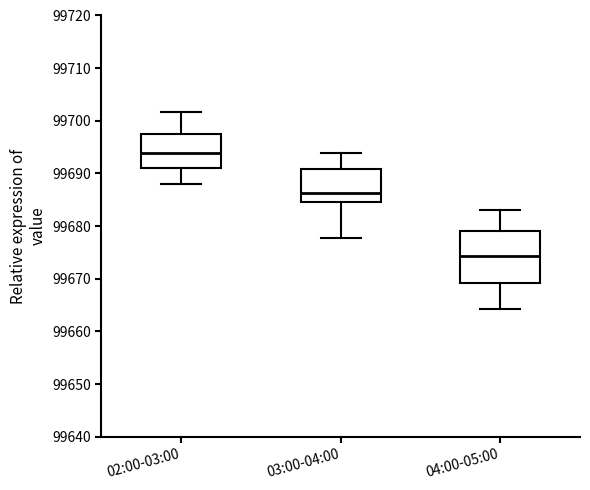

Comparing the boxes themselves (not the whiskers), which one is the tallest?

04:00-05:00